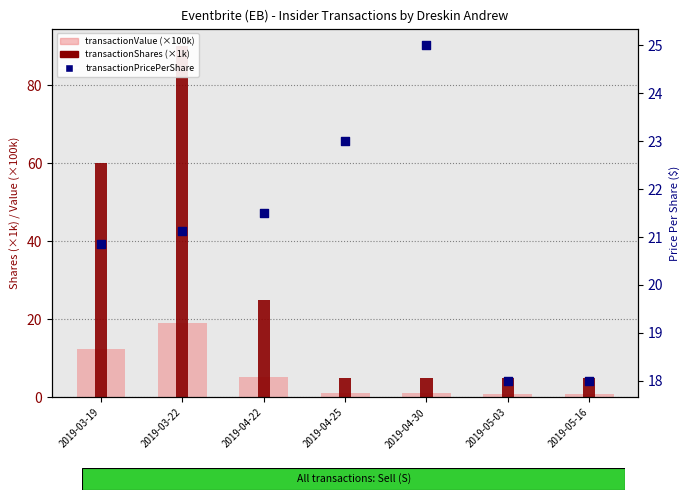

Is the value of transactionPricePerShare at 2019-04-22 greater than the value of transactionValue (×100k) at 2019-03-19?

Yes